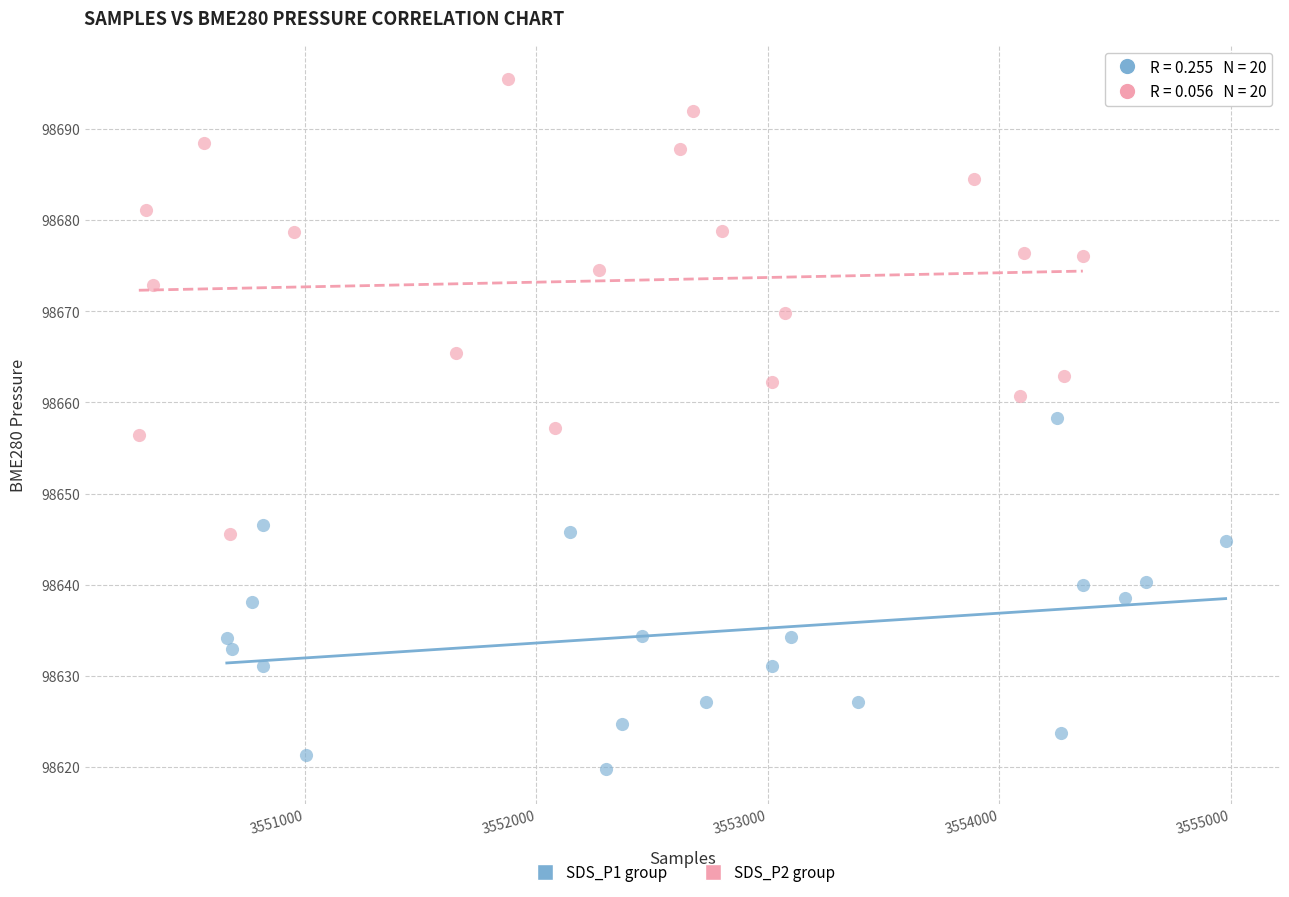

What are all the series names shown in the legend?

SDS_P1 group, SDS_P2 group